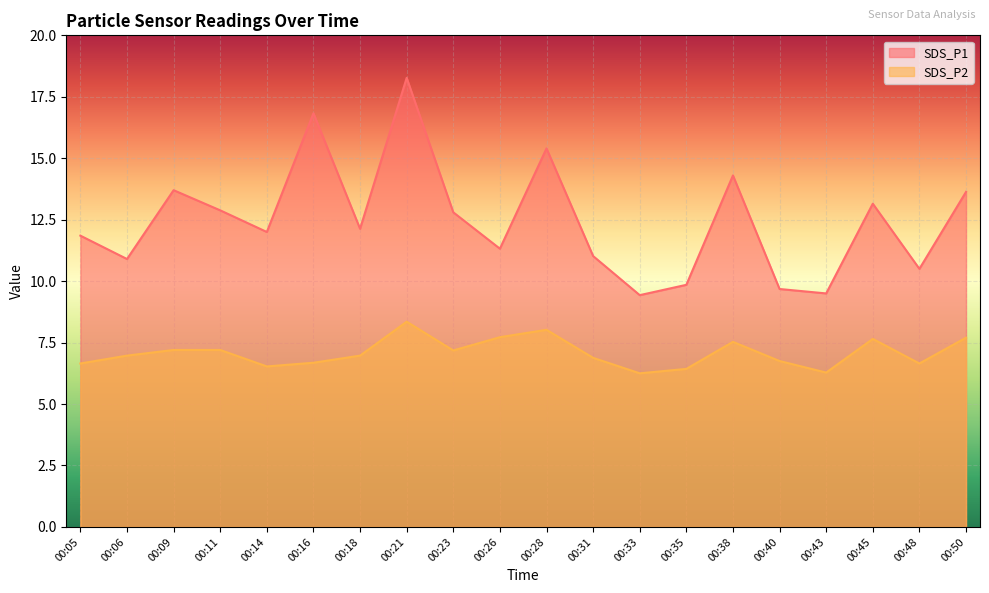

Where is the first local minimum for SDS_P2?

00:14